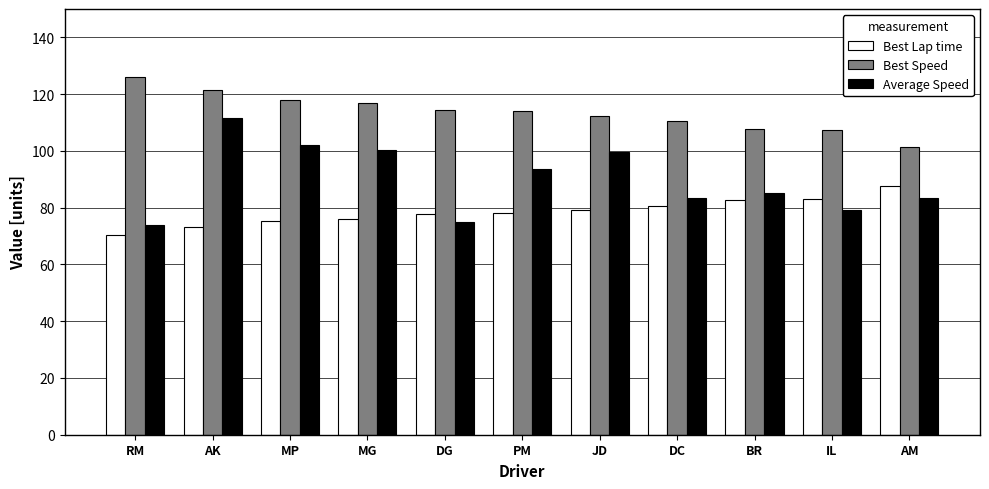

Which label corresponds to the largest value in the chart?

RM